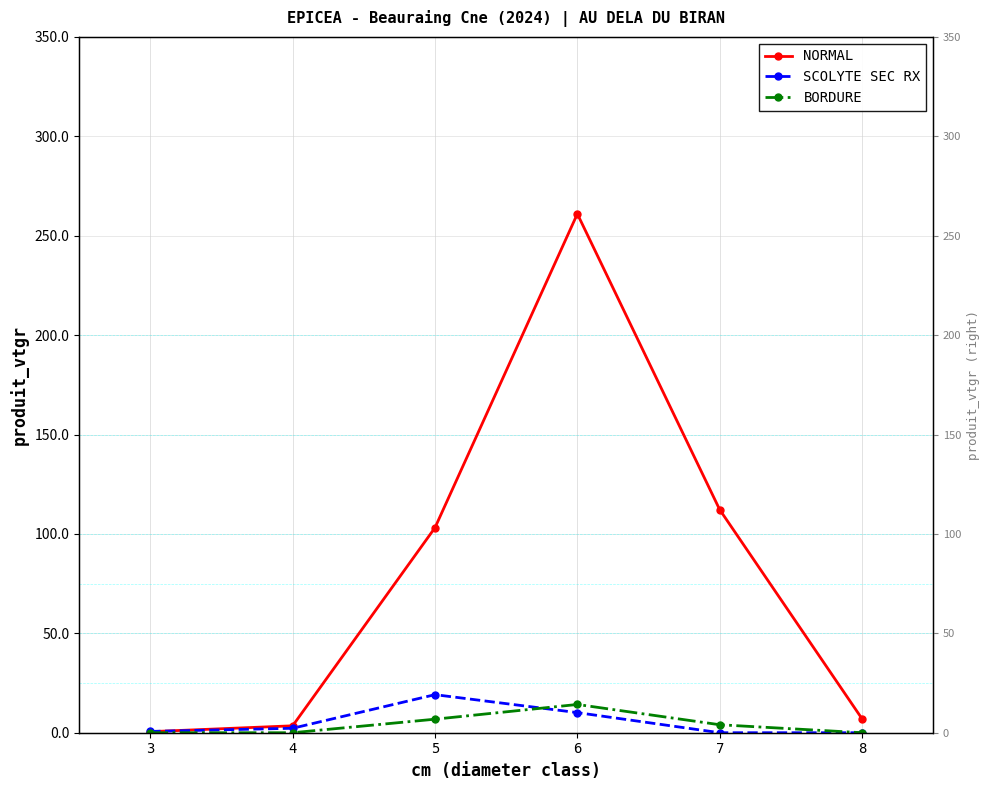

Which series ends up on top after the final intersection of NORMAL and SCOLYTE SEC RX?

NORMAL